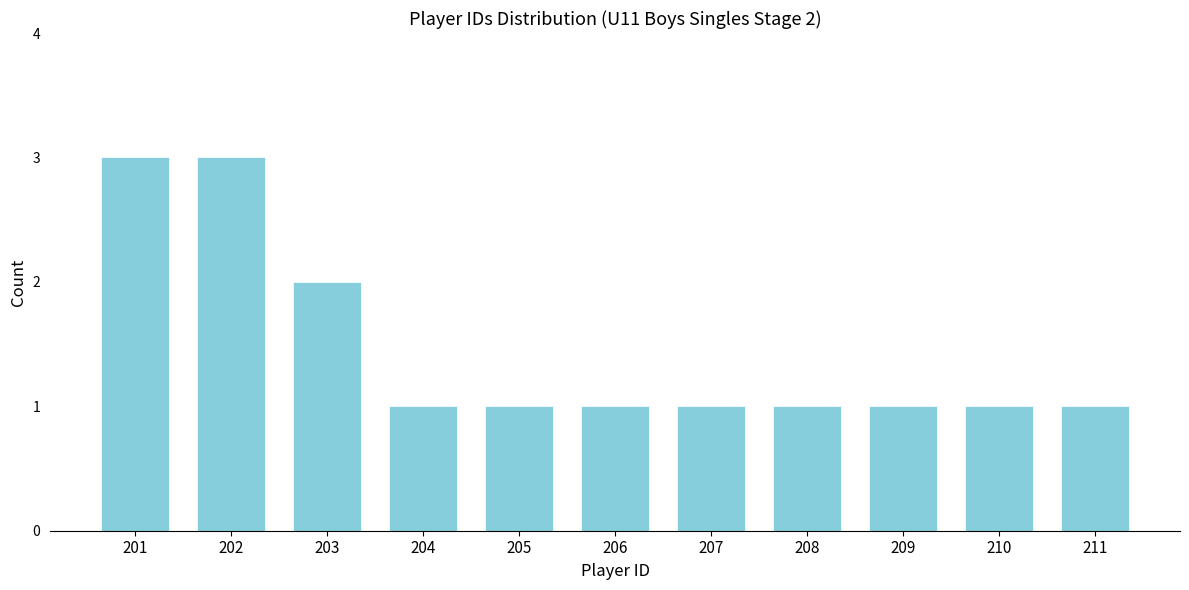

Reading left to right, what are all the values shown in this chart?

3	3	2	1	1	1	1	1	1	1	1